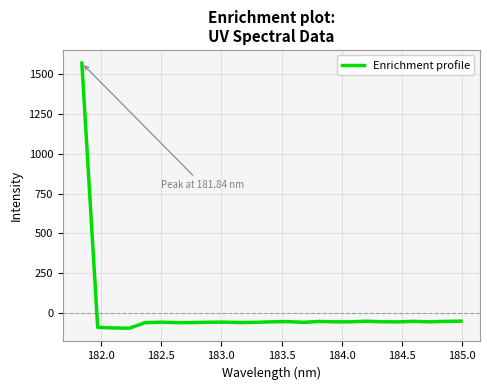

What is the difference between the maximum and minimum values?

1667.1